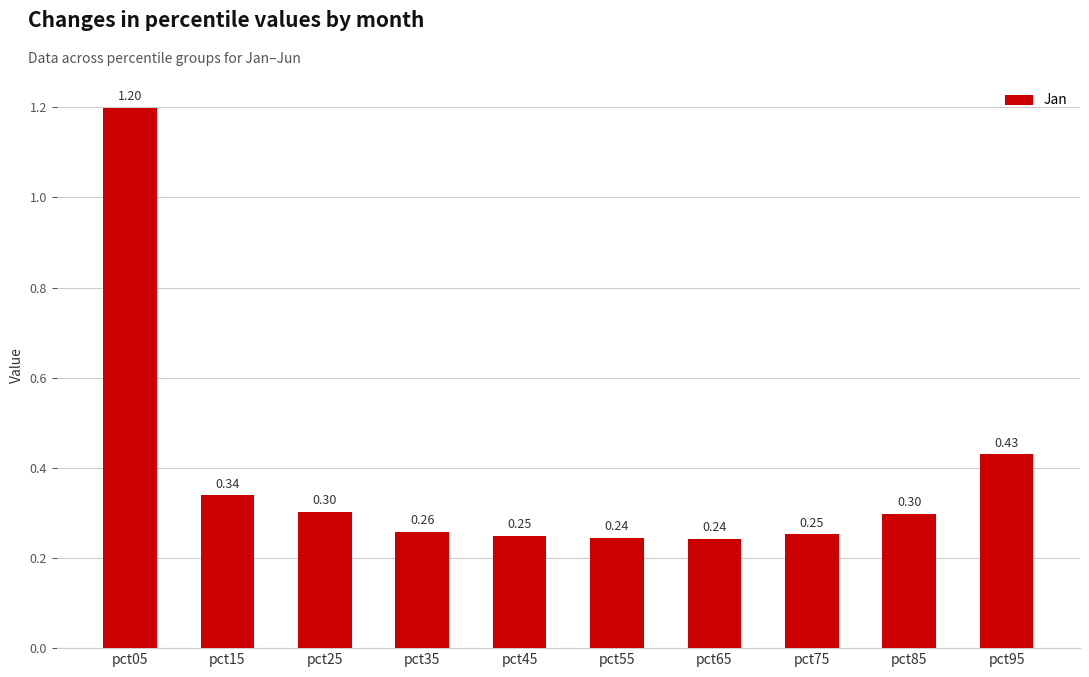

What is the change in value from pct05 to pct65?

-1.0